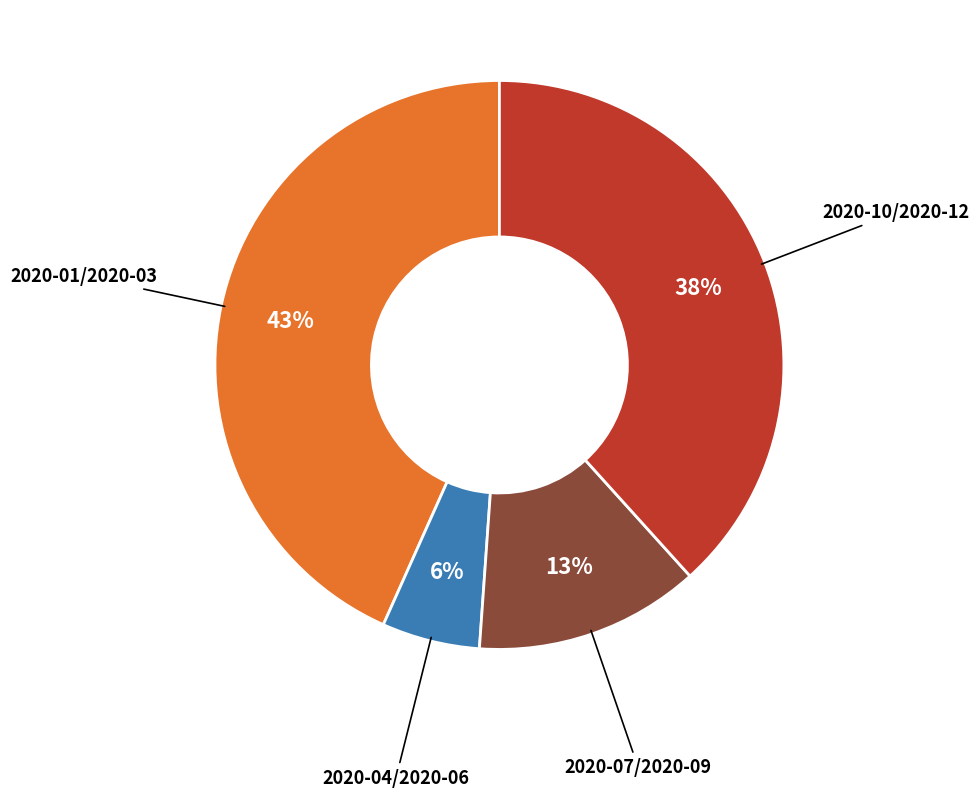

To the nearest percent, what is the average slice percentage?

25%